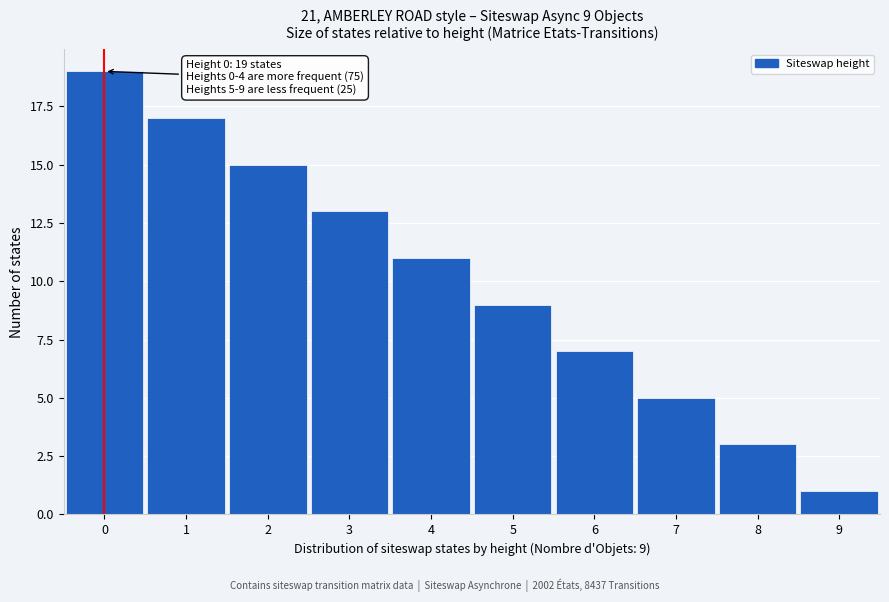

Reading left to right, list all the values displayed in this chart.

19	17	15	13	11	9	7	5	3	1